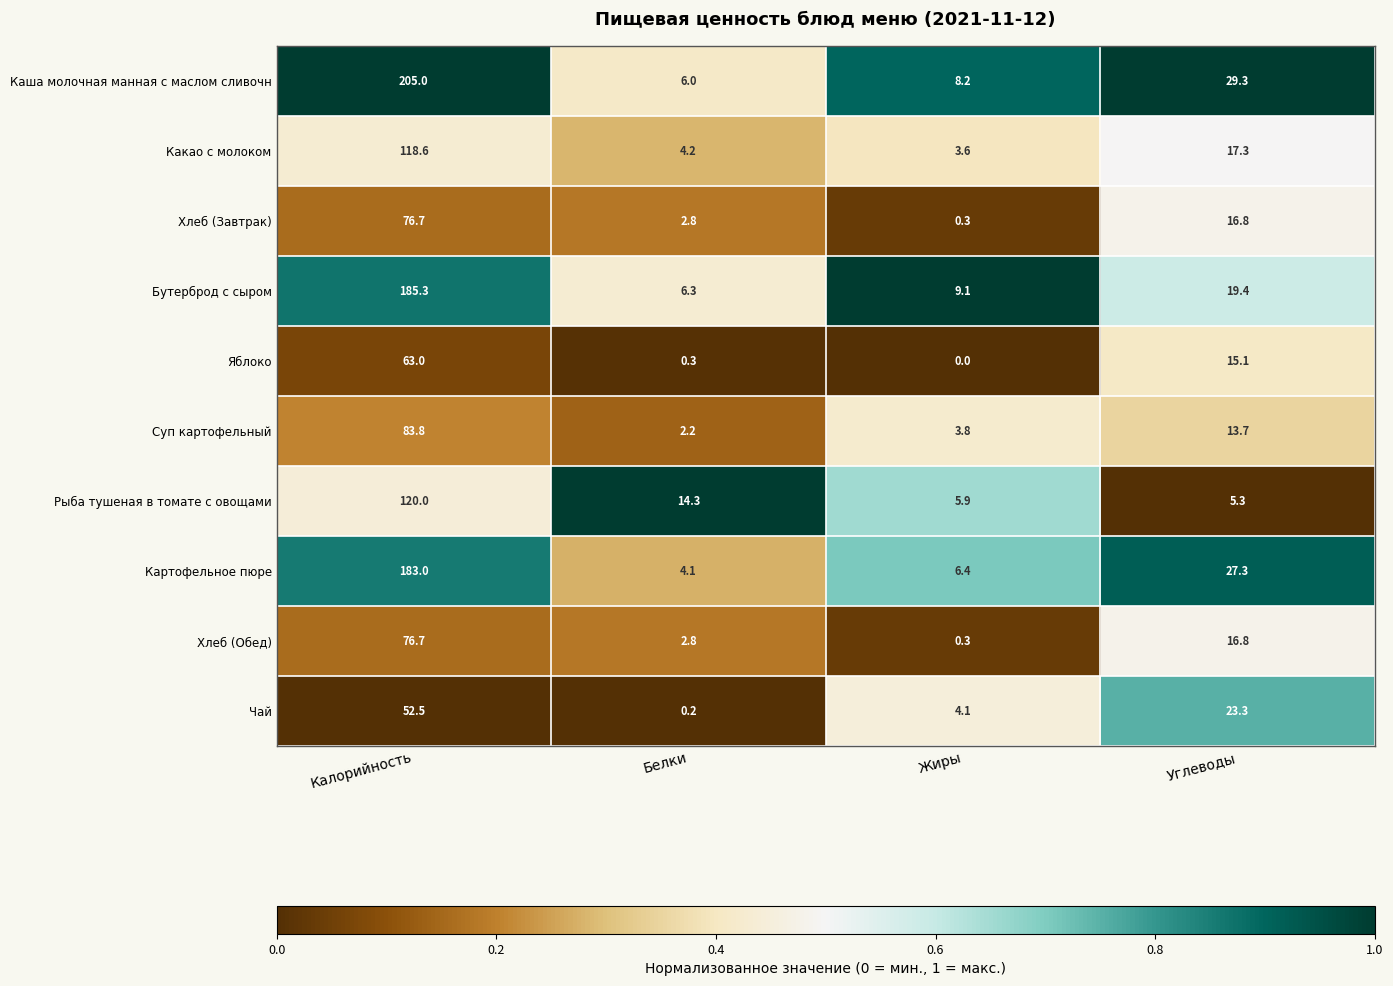

Between Калорийность and Белки, which series saw the biggest shift?

Каша молочная манная с маслом сливочн